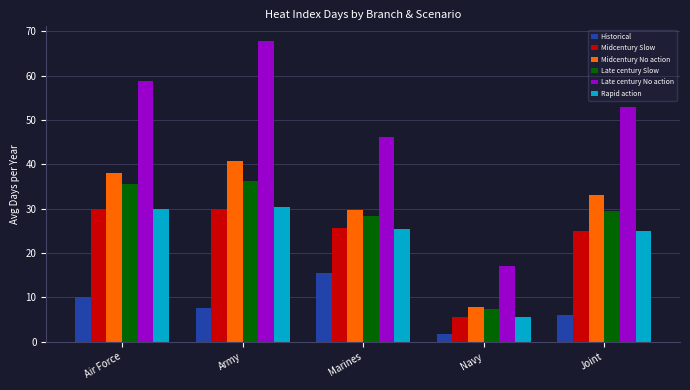

True or false: Historical has a value of 15.4 at Marines.

True